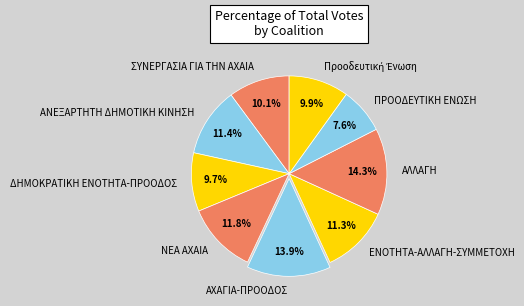

Do ΣΥΝΕΡΓΑΣΙΑ ΓΙΑ ΤΗΝ ΑΧΑΙΑ and ΝΕΑ ΑΧΑΙΑ together represent more than half of the pie?

No